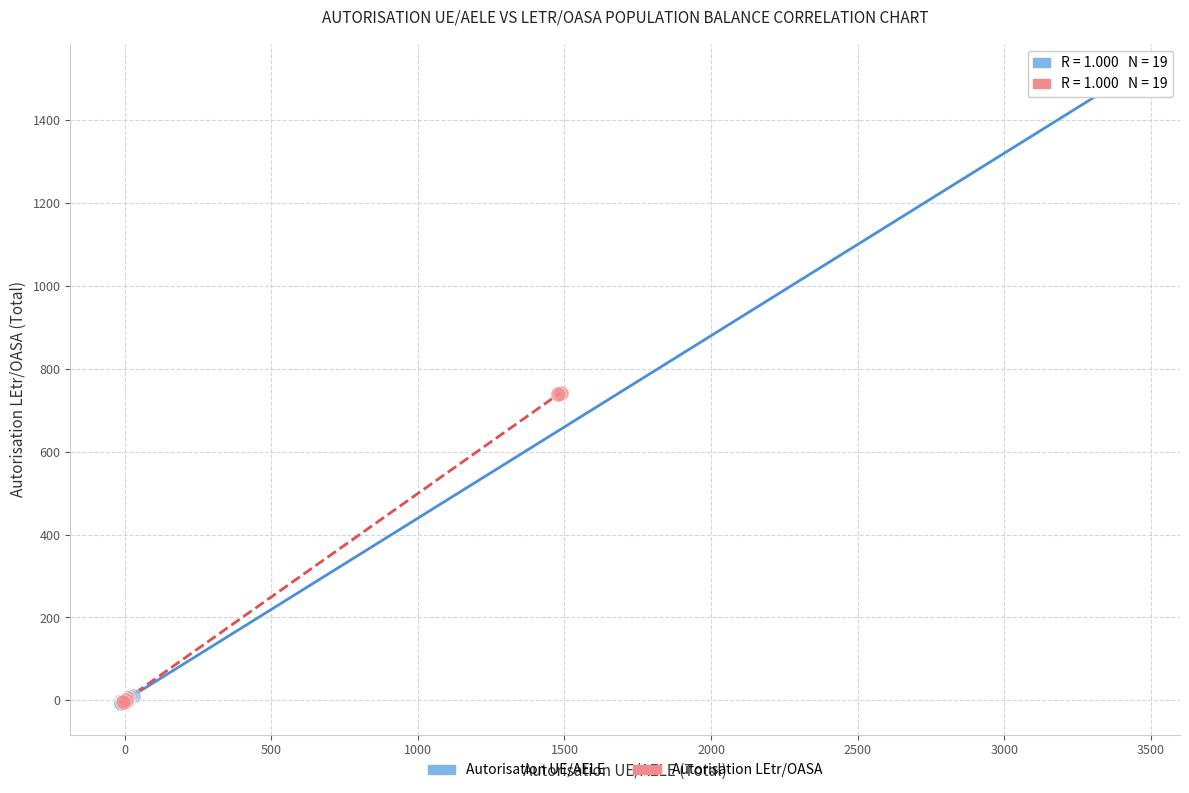

Which series contains the highest Y value?

Autorisation UE/AELE